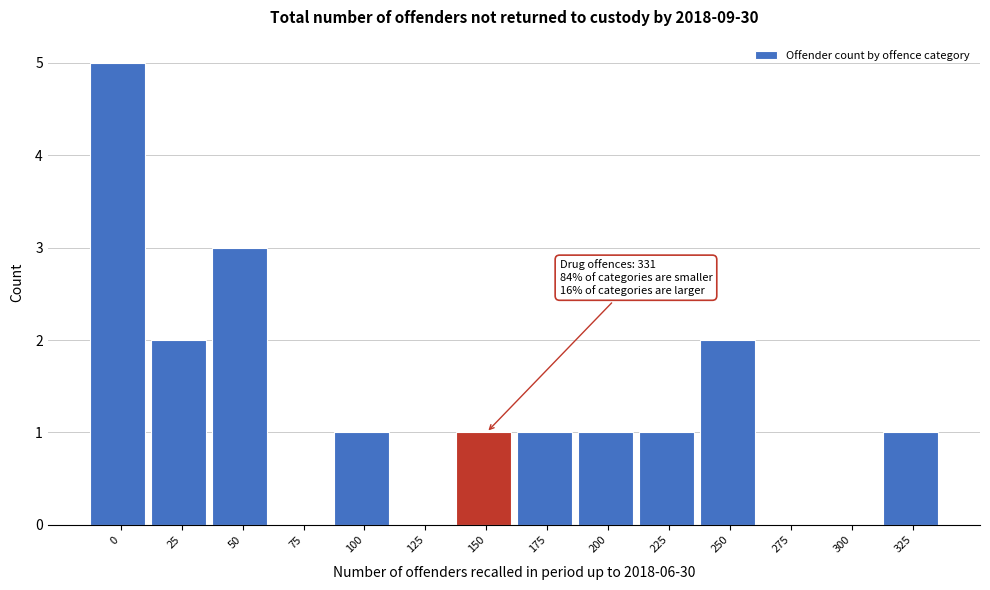

Reading right to left, what are all the values shown in this chart?

325=1	300=0	275=0	250=2	225=1	200=1	175=1	150=1	125=0	100=1	75=0	50=3	25=2	0=5